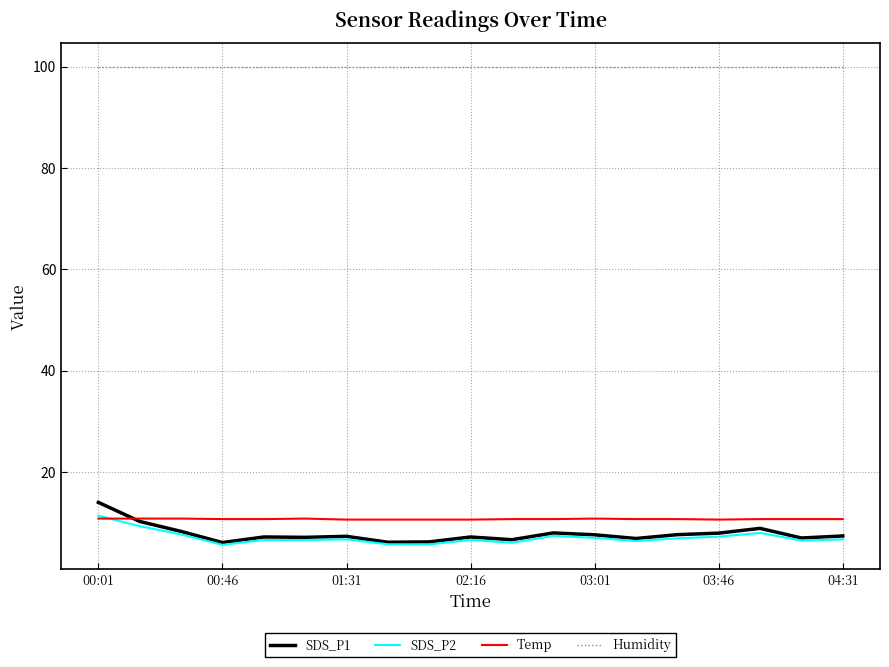

Which series has the widest spread of values?

SDS_P1